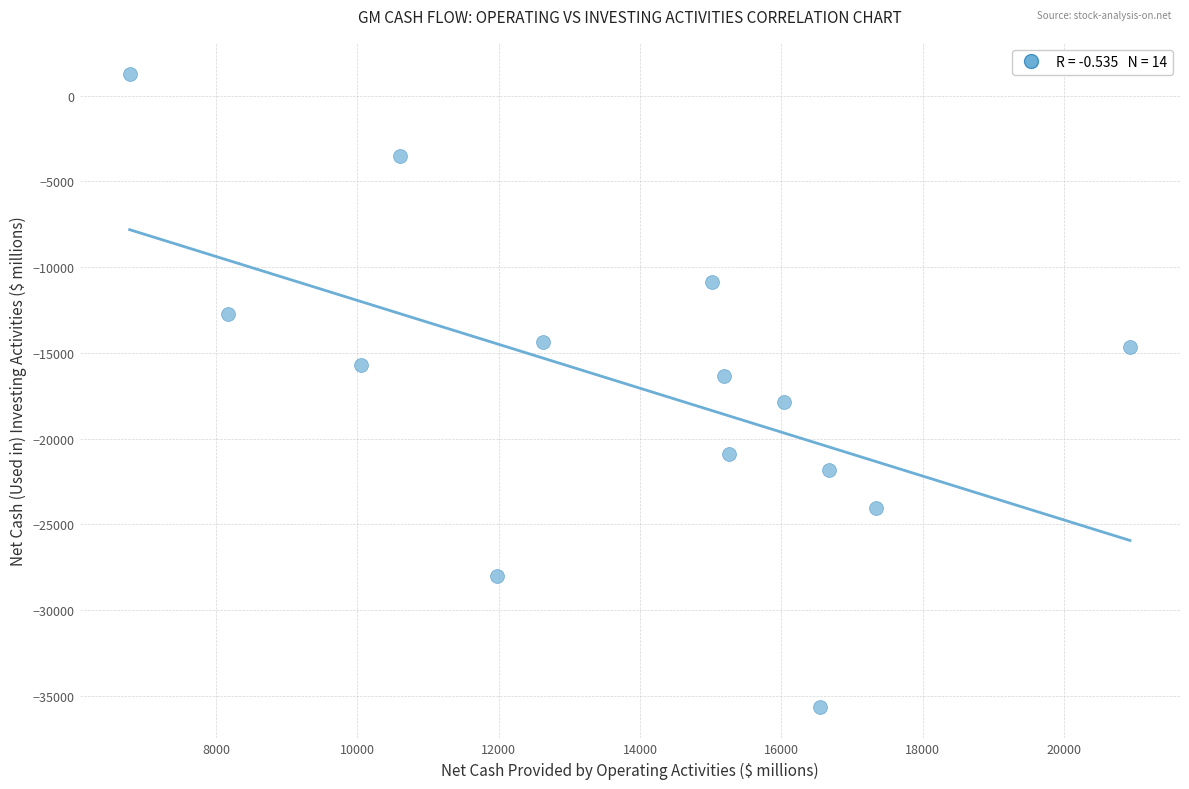

What is the range of Y values (max minus min)?

36876